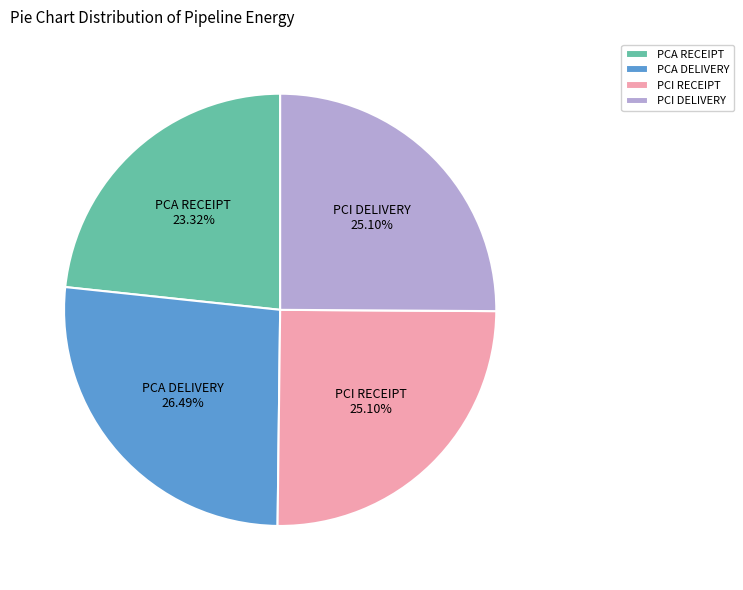

To the nearest percent, what is the average slice percentage?

25%